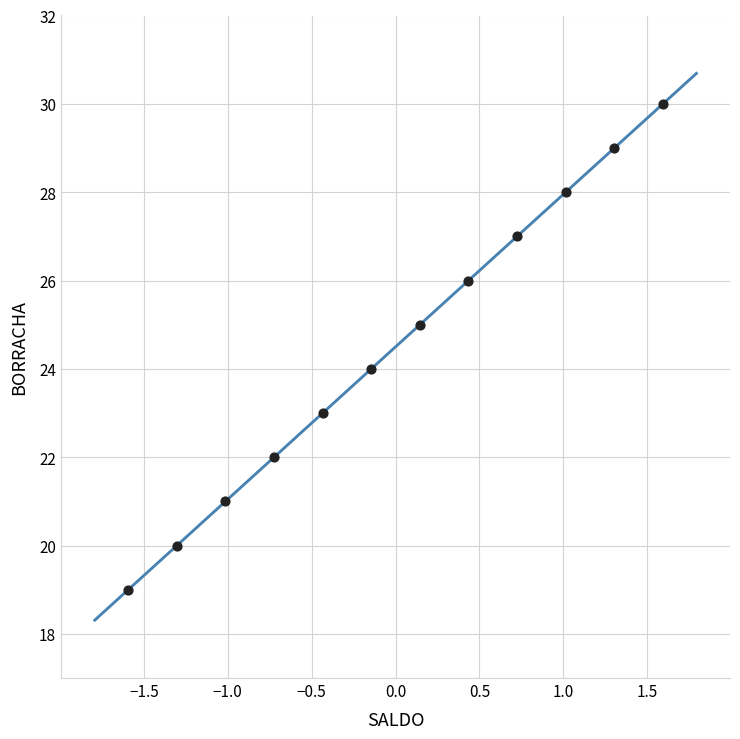

What is the range of Y values (max minus min)?

11